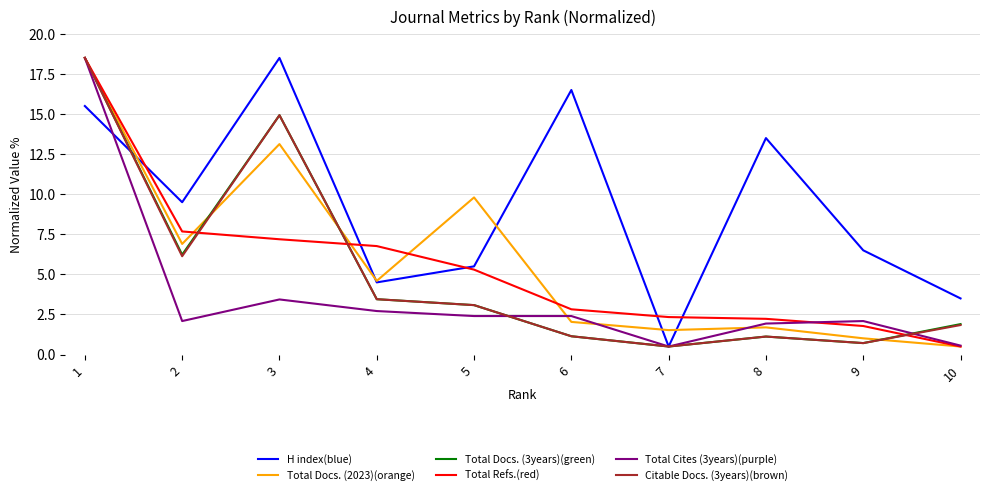

What is the minimum value shown in the chart?

0.5